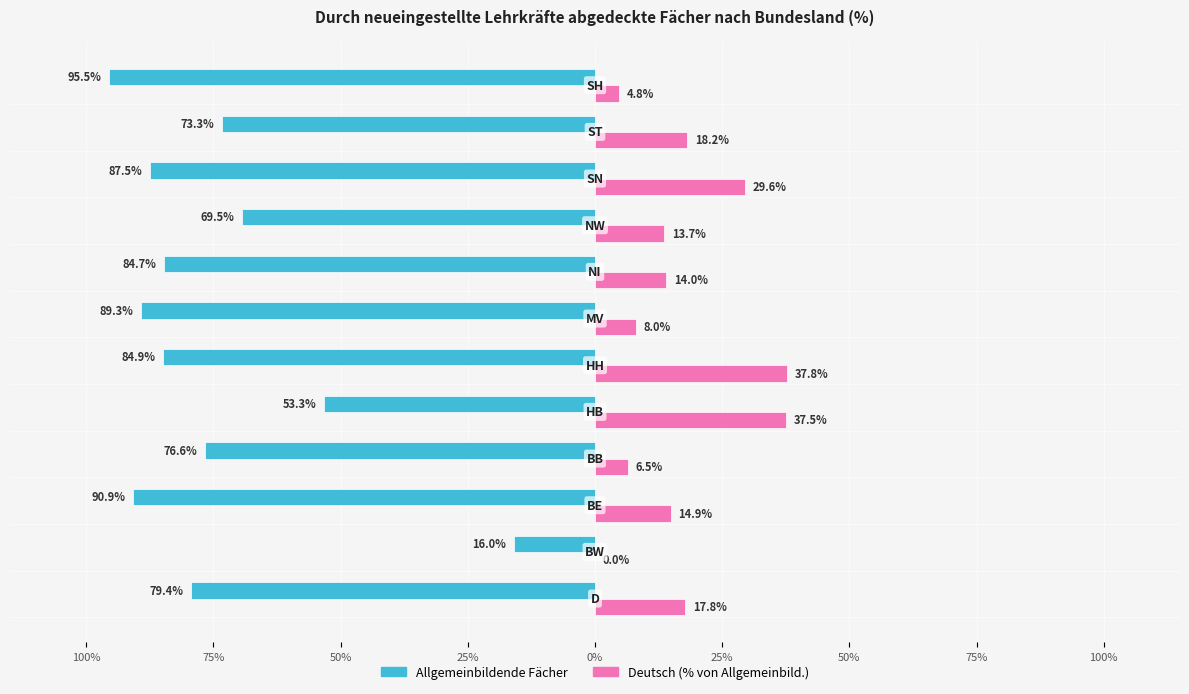

The value of Deutsch at 10 is 9.4. True or false?

False